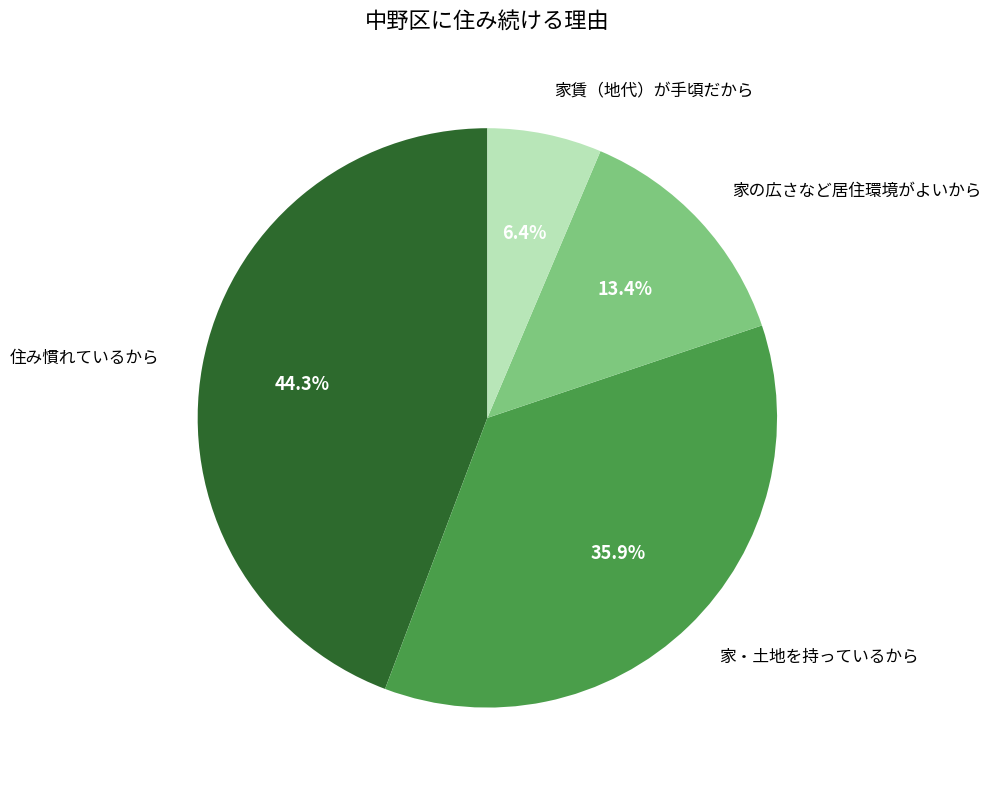

Does any single category account for the majority?

No